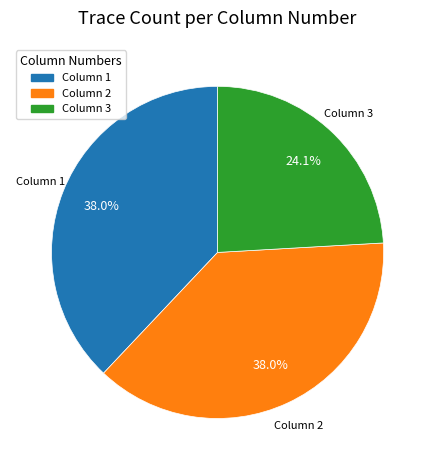

How many segments does this pie chart have?

3